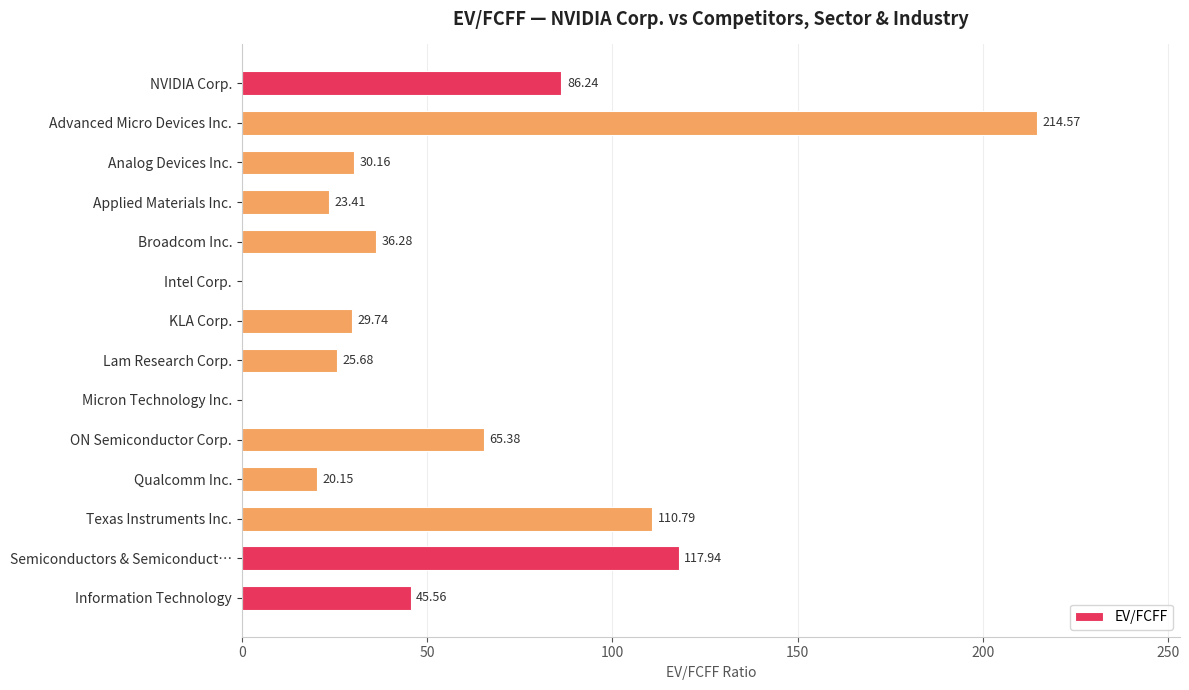

At which category does the chart reach its peak across all series?

Advanced Micro Devices Inc.